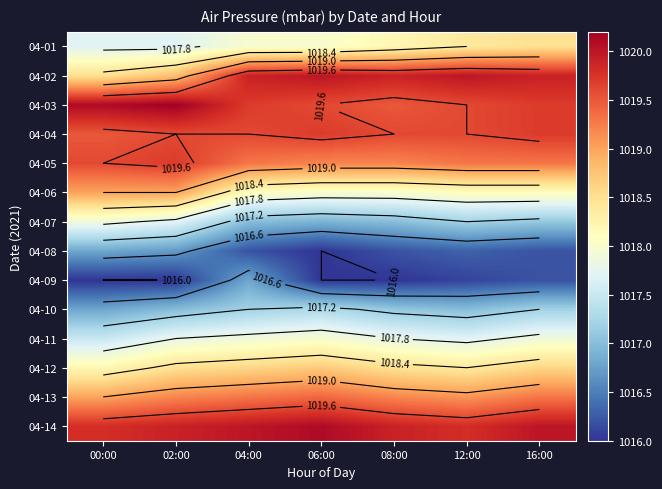

Which has a higher value, 16:00 or 08:00?

16:00